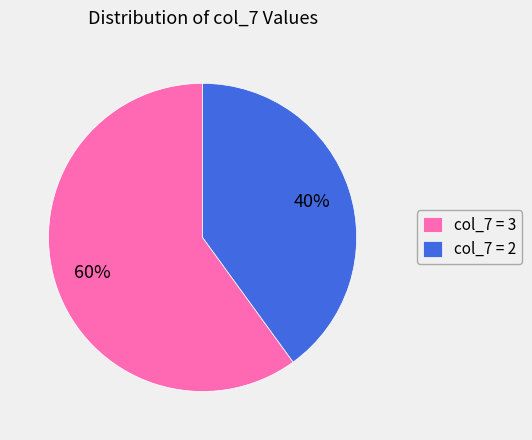

Do col_7 = 2 and col_7 = 3 together represent more than half of the pie?

Yes